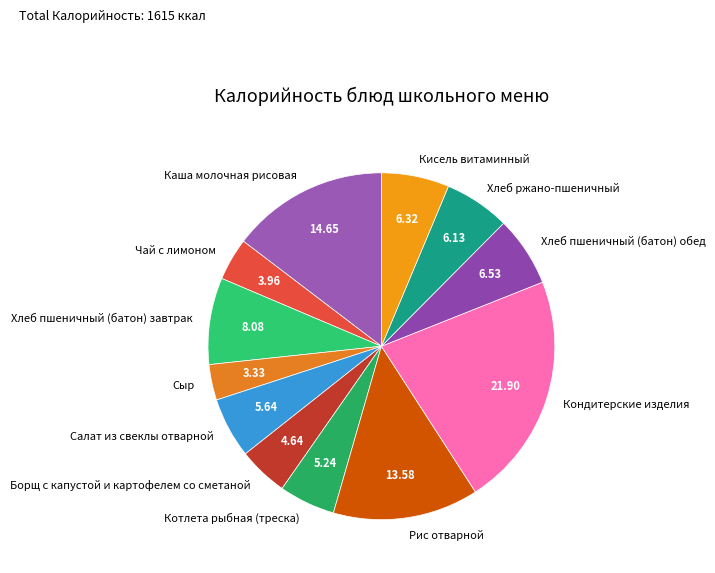

How many slices are in this pie chart?

12